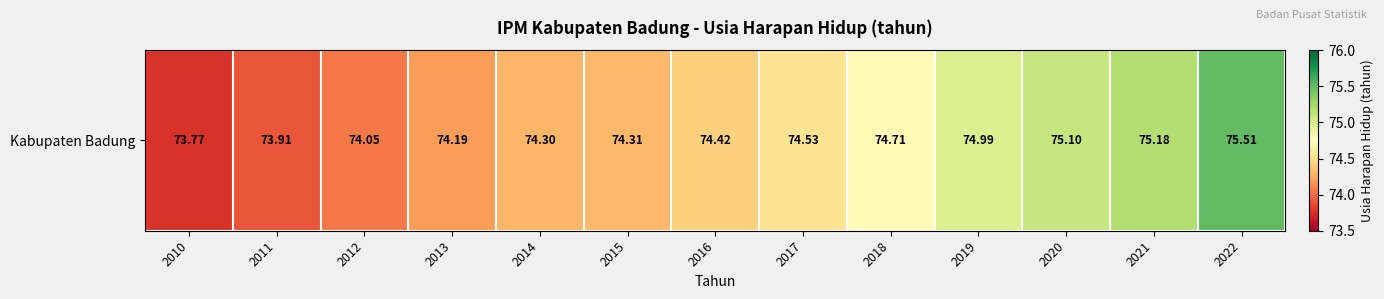

True or false: the data shows 74.4 at 2016.

True